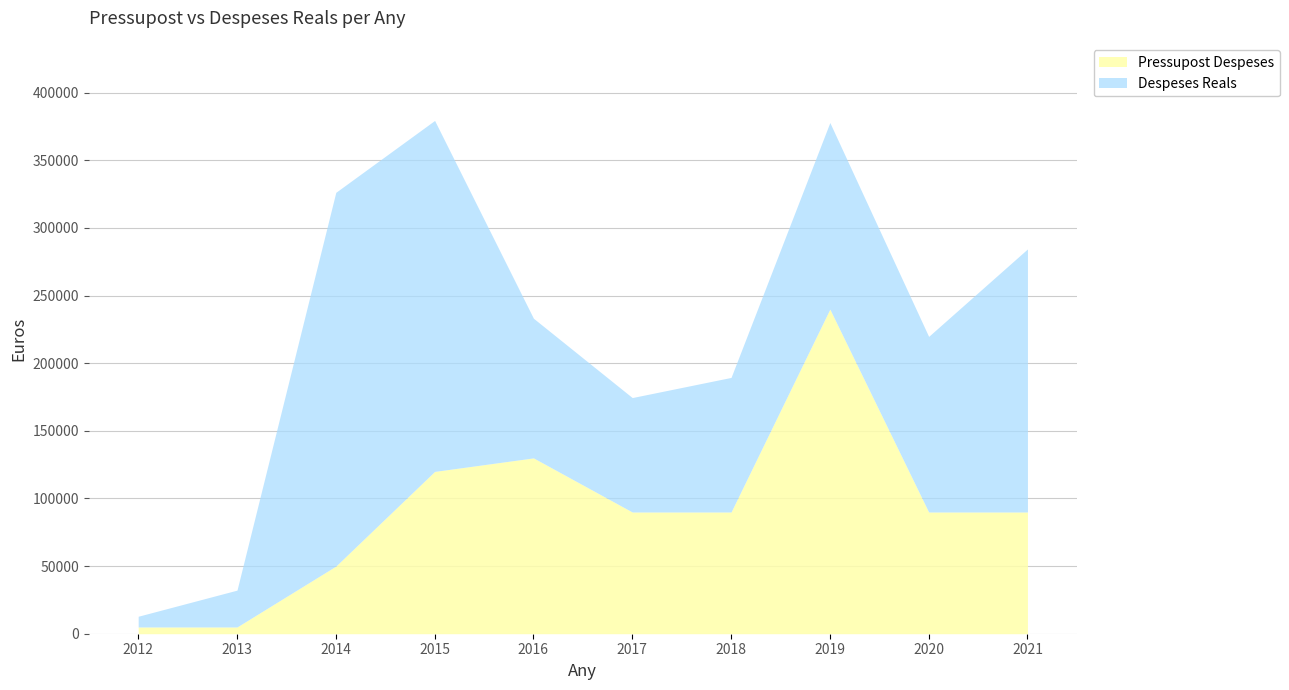

What is the smallest value displayed?

5000